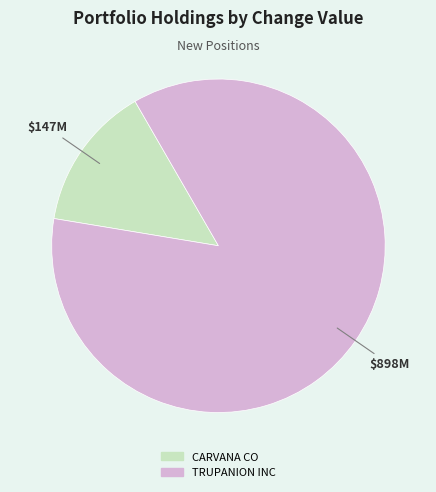

How many segments does this pie chart have?

2